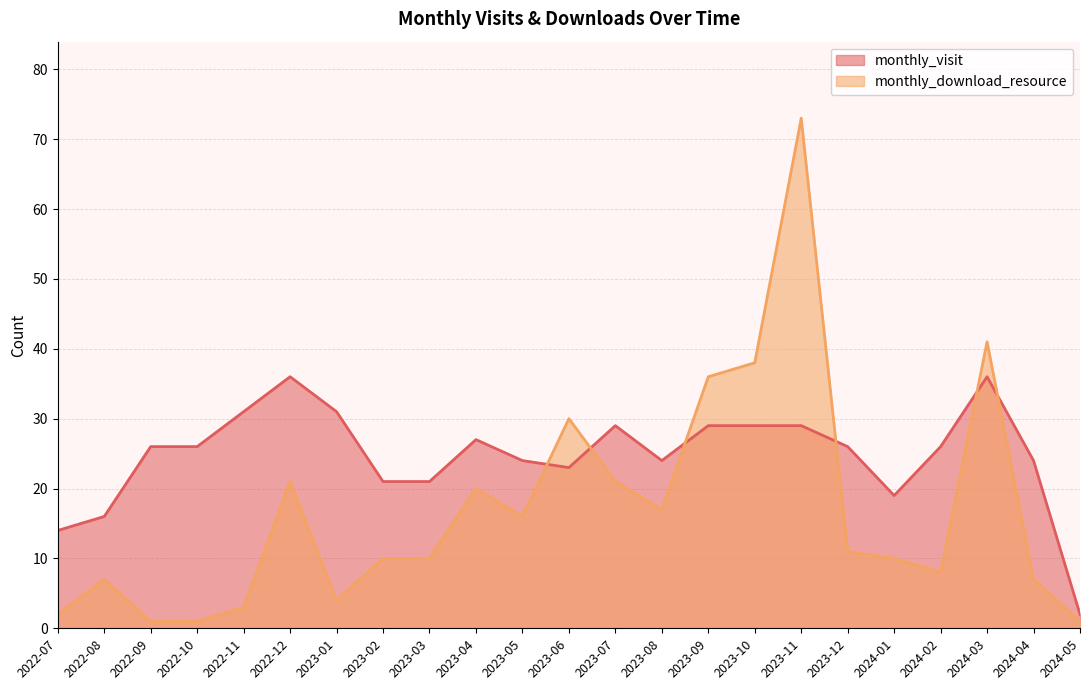

Which category has the lowest value in the monthly_visit series?

2024-05